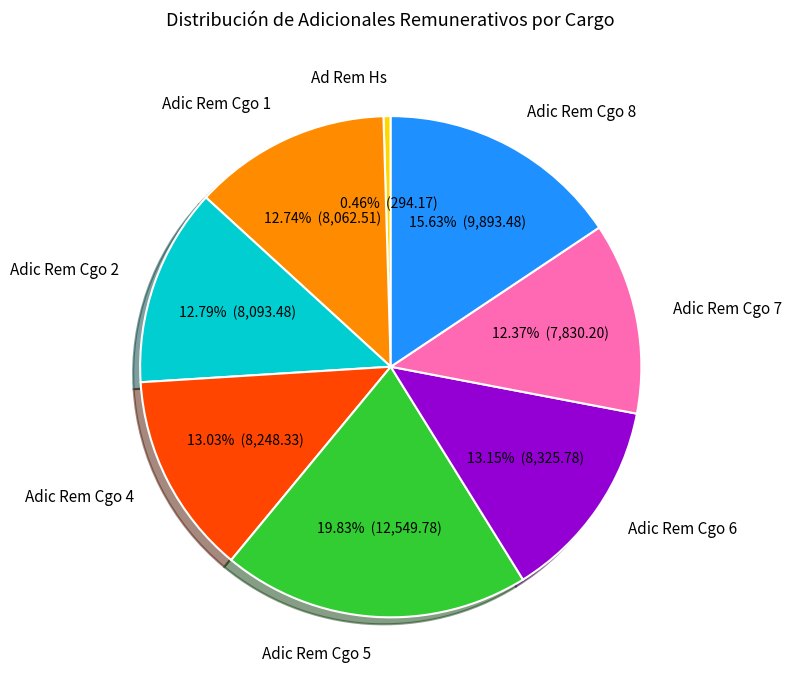

To the nearest percent, what percentage of the pie is Adic Rem Cgo 1?

13%